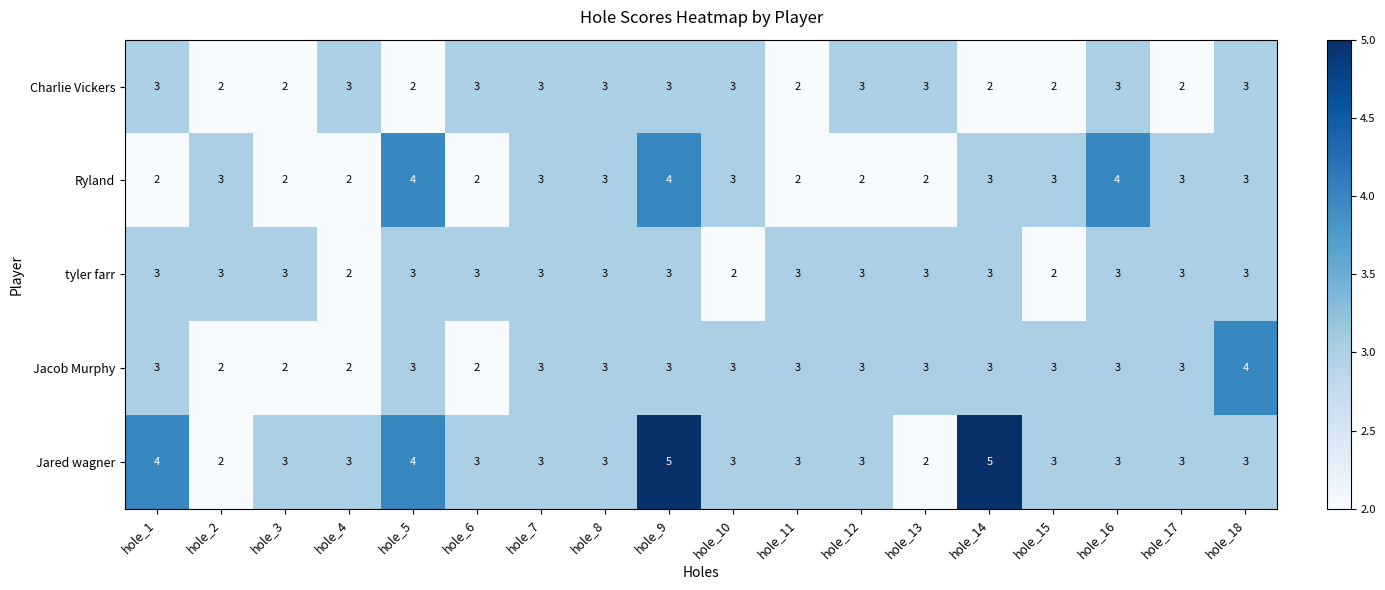

How many data points does each series have?

18